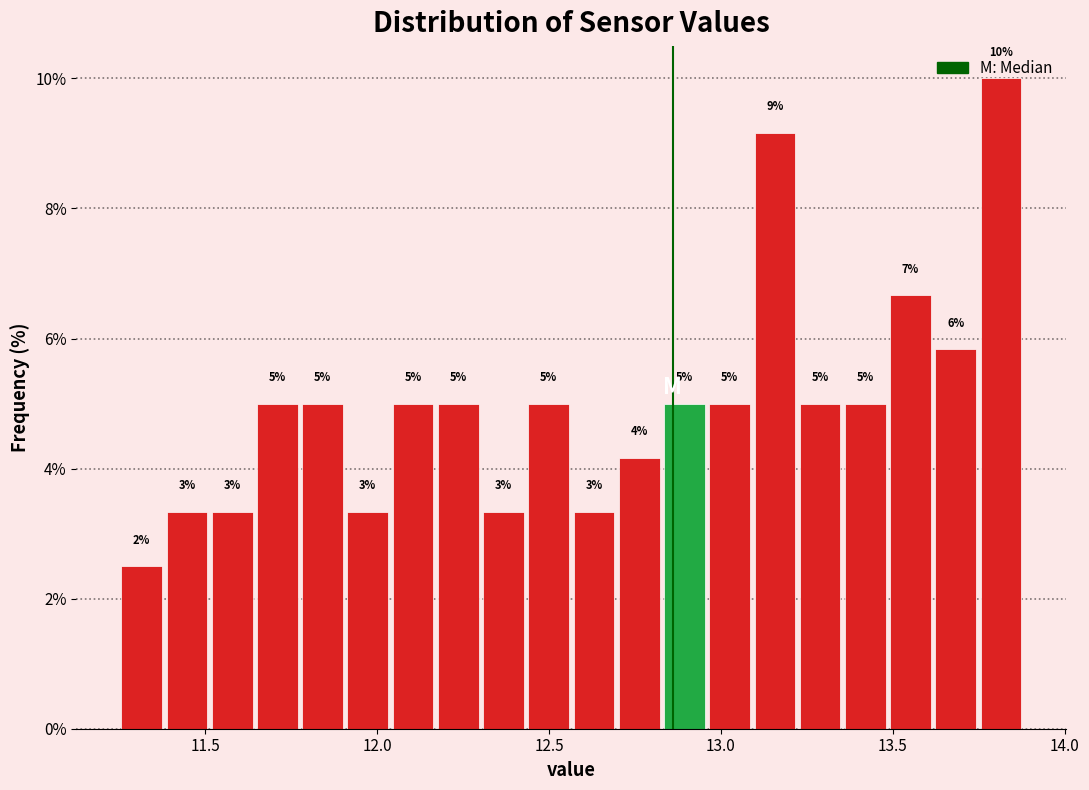

Read against the x-axis, roughly where is the centre of the tallest bar?

13.80